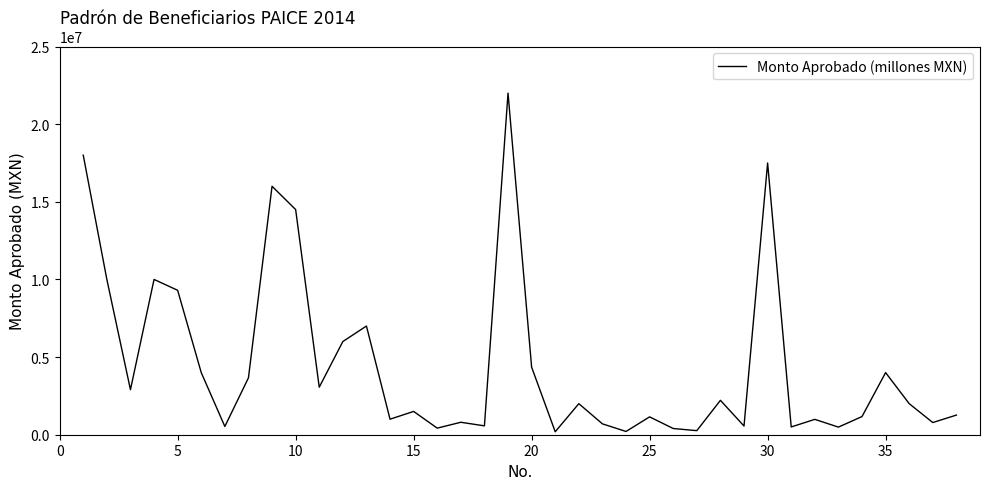

Does the chart display data point markers on the line(s)?

No